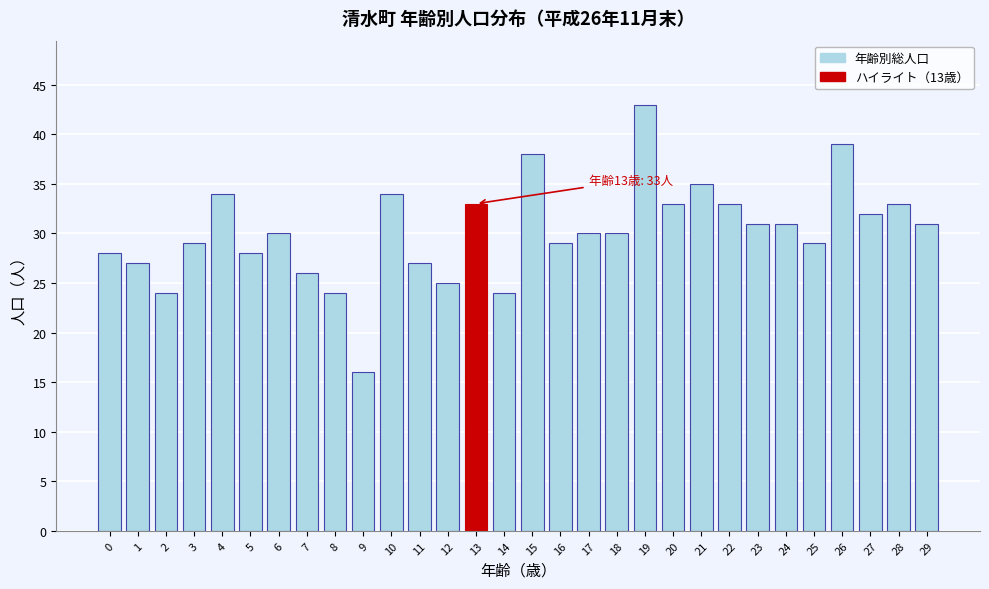

Reading left to right, list all the values displayed in this chart.

28	27	24	29	34	28	30	26	24	16	34	27	25	33	24	38	29	30	30	43	33	35	33	31	31	29	39	32	33	31